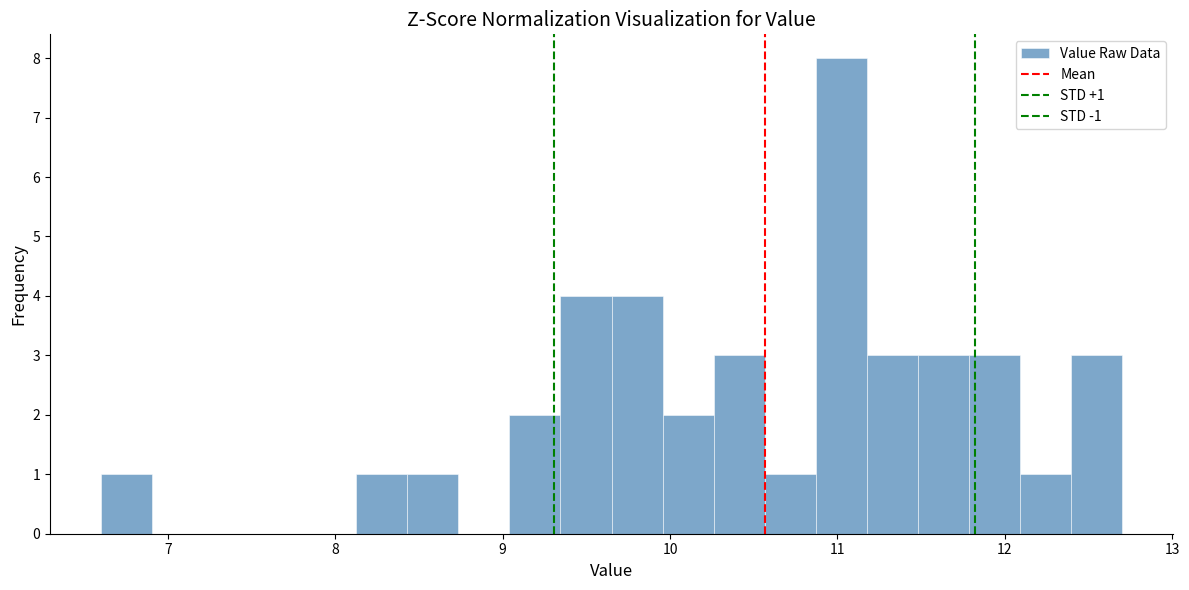

Around what value on the x-axis is the tallest bar? Give the approximate position of its centre, as read against the axis.

11.0